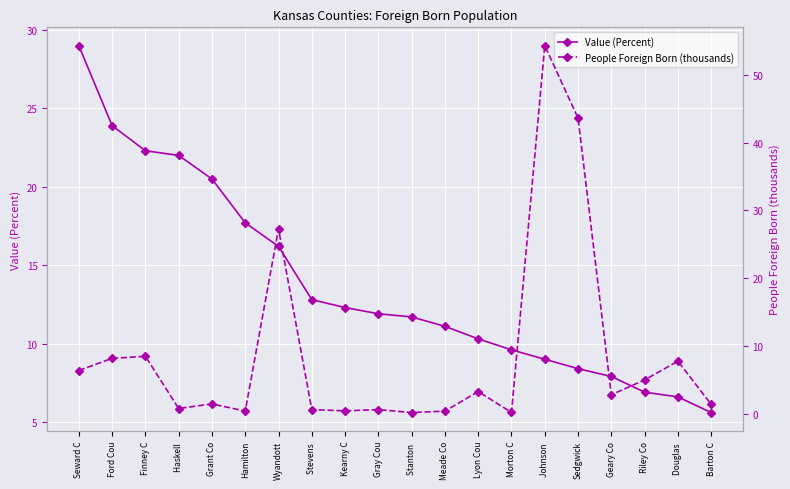

True or false: Value (Percent) and People Foreign Born (thousands) intersect in this chart.

True